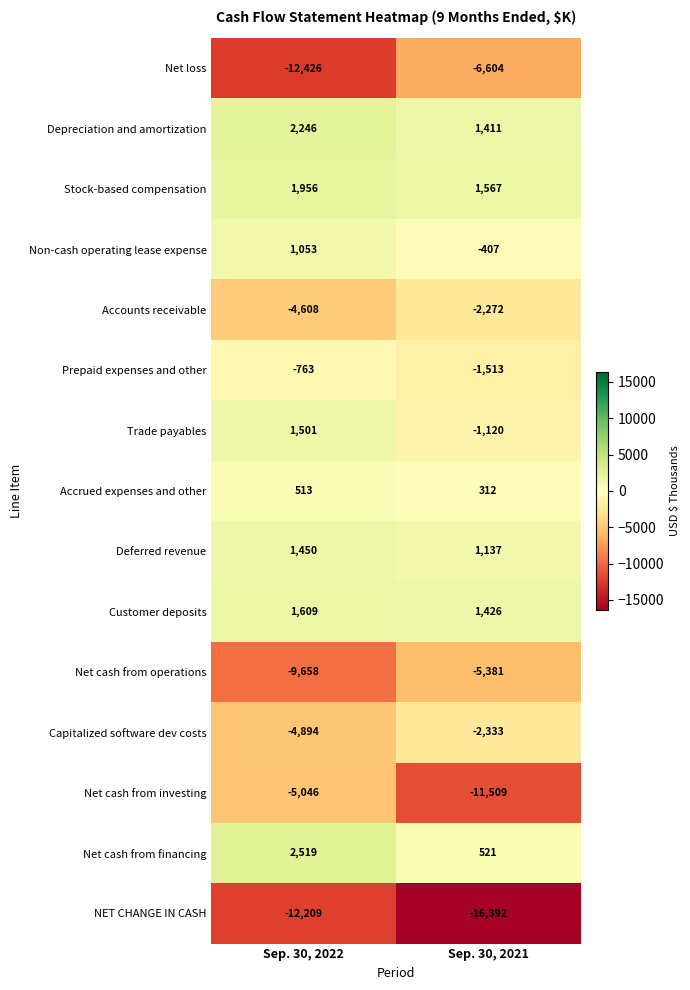

Which series has the largest total across all categories?

Depreciation and amortization